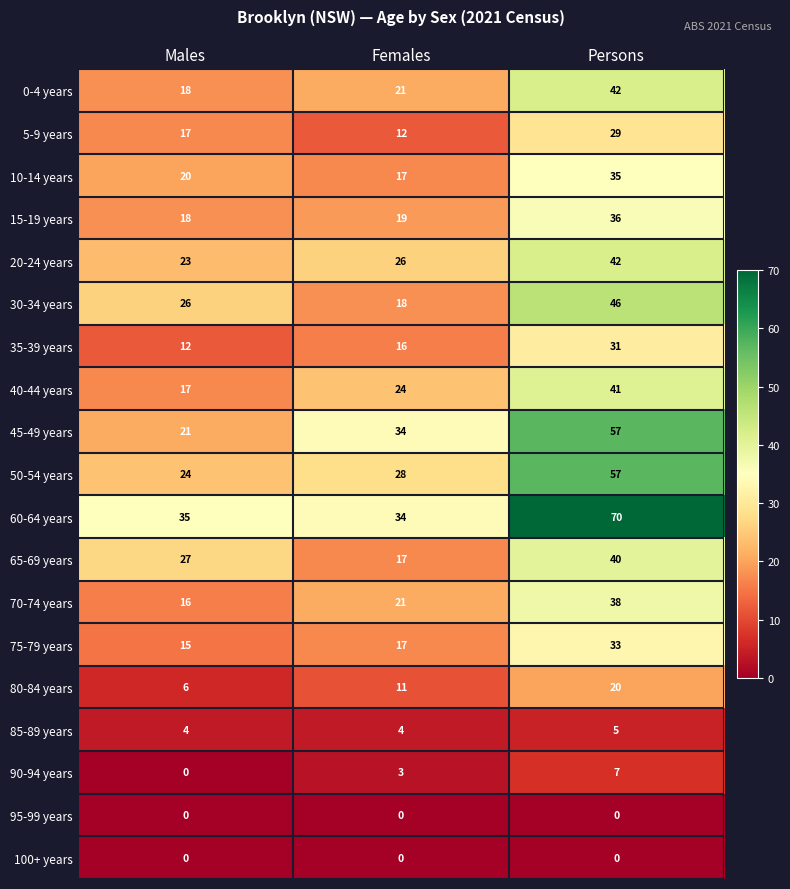

How many 90-94 years values are between 0 and 7?

3